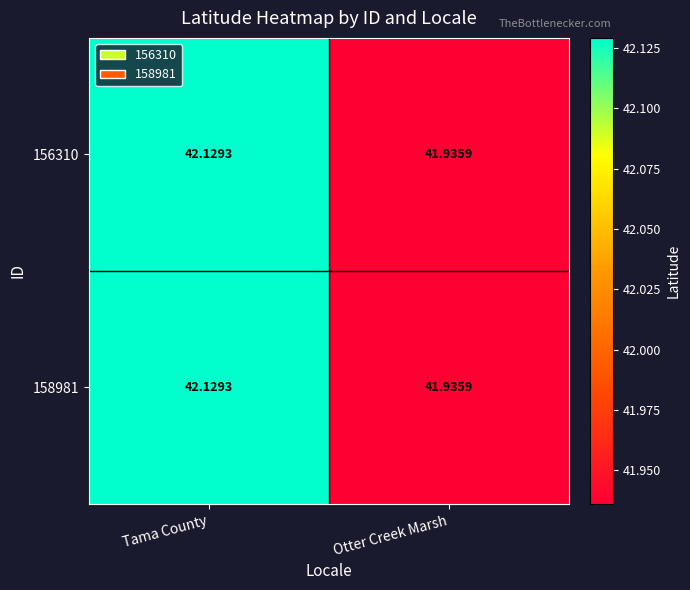

Which category has the lowest value across all series?

Otter Creek Marsh